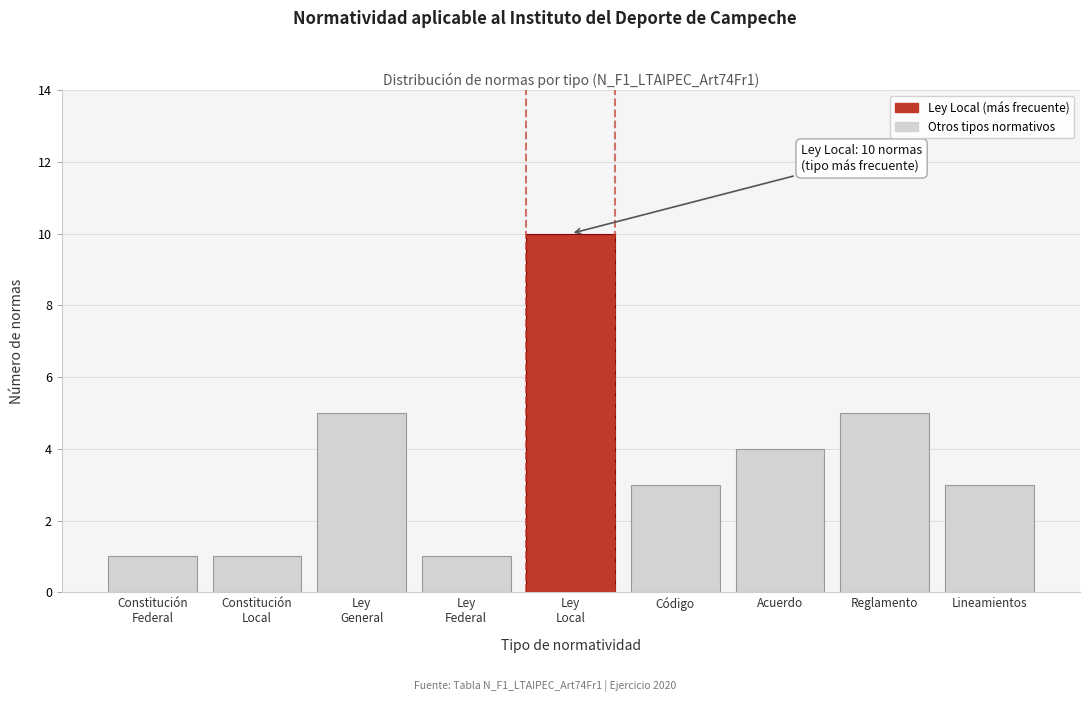

Reading right to left, list all the values displayed in this chart.

3	5	4	3	10	1	5	1	1